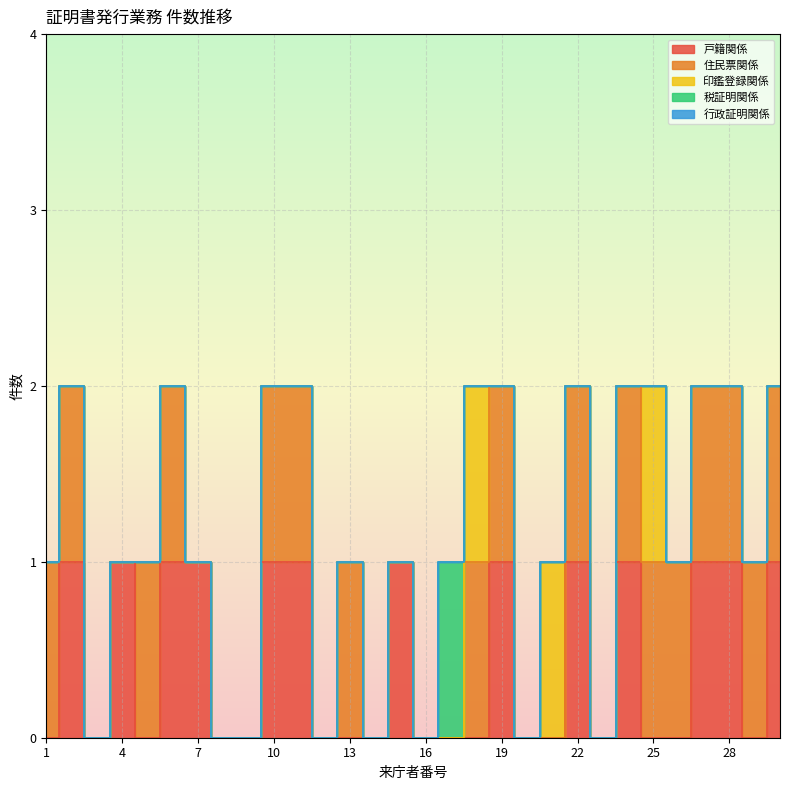

Reading left to right, list all the values displayed in this chart.

戸籍関係: 0	1	0	1	0	1	1	0	0	1	1	0	0	0	1	0	0	0	1	0	0	1	0	1	0	0	1	1	0	1
住民票関係: 1	1	0	0	1	1	0	0	0	1	1	0	1	0	0	0	0	1	1	0	0	1	0	1	1	1	1	1	1	1
印鑑登録関係: 0	0	0	0	0	0	0	0	0	0	0	0	0	0	0	0	0	1	0	0	1	0	0	0	1	0	0	0	0	0
税証明関係: 0	0	0	0	0	0	0	0	0	0	0	0	0	0	0	0	1	0	0	0	0	0	0	0	0	0	0	0	0	0
行政証明関係: 0	0	0	0	0	0	0	0	0	0	0	0	0	0	0	0	0	0	0	0	0	0	0	0	0	0	0	0	0	0